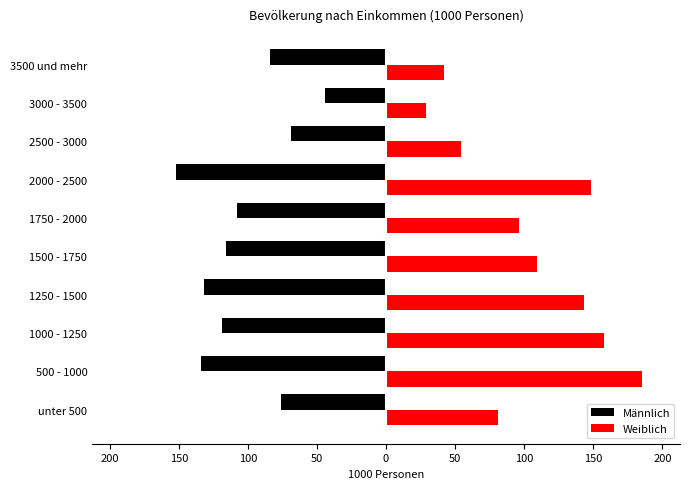

What is the highest value of the Weiblich series?

185